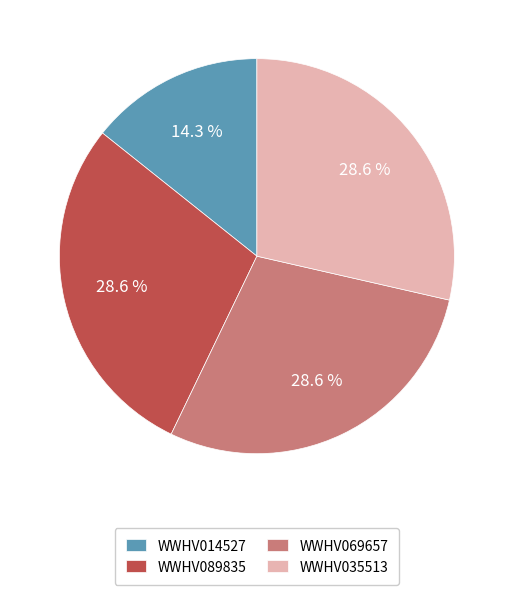

Does WWHV035513 represent more than half of the total?

No